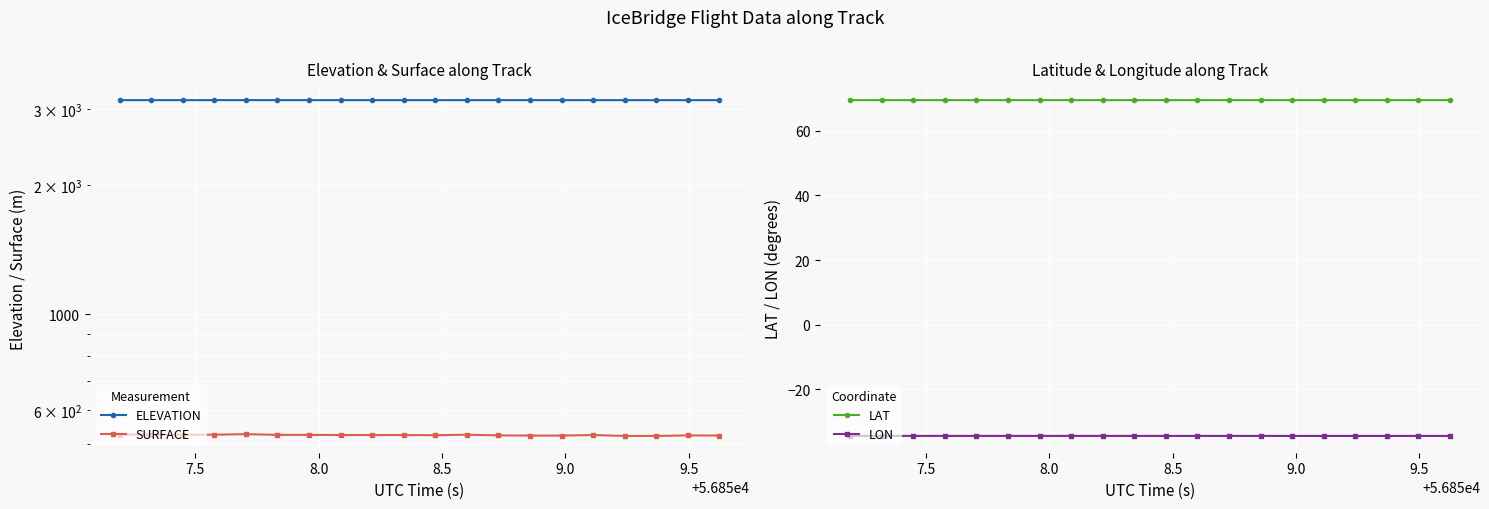

What is the lowest value of the LAT series?

69.5